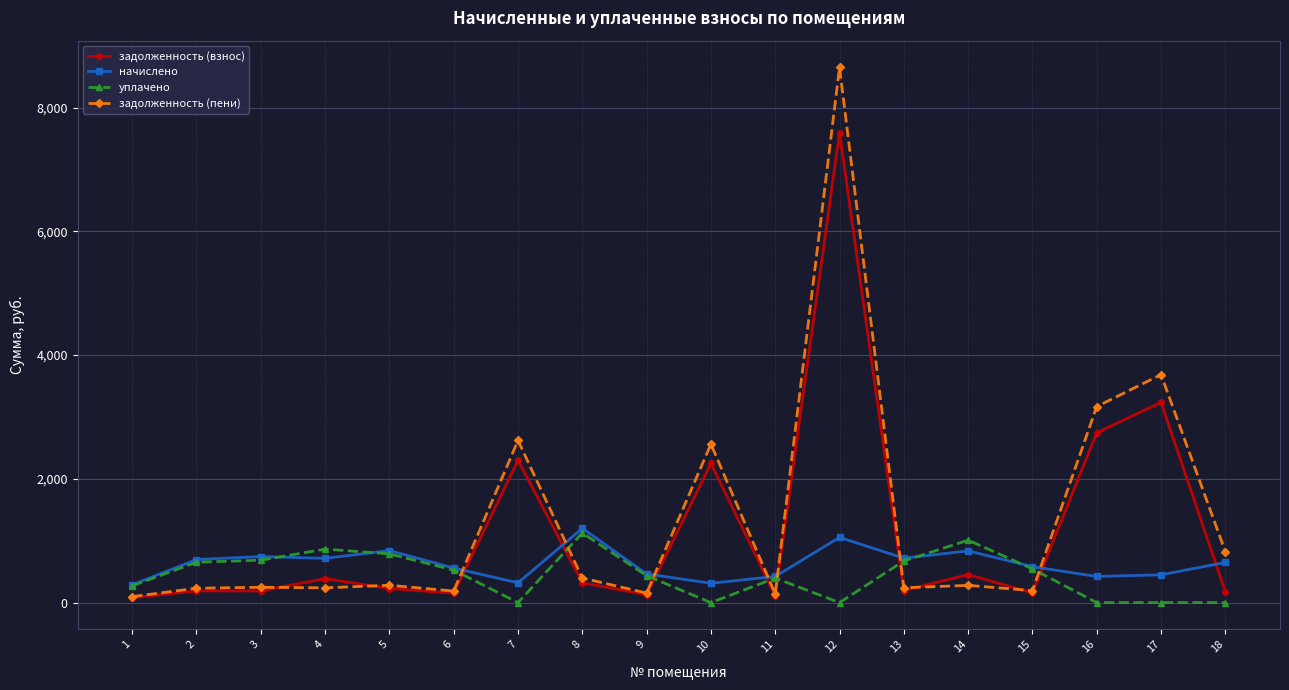

Read the задолженность (взнос) value at 10.

2249.1